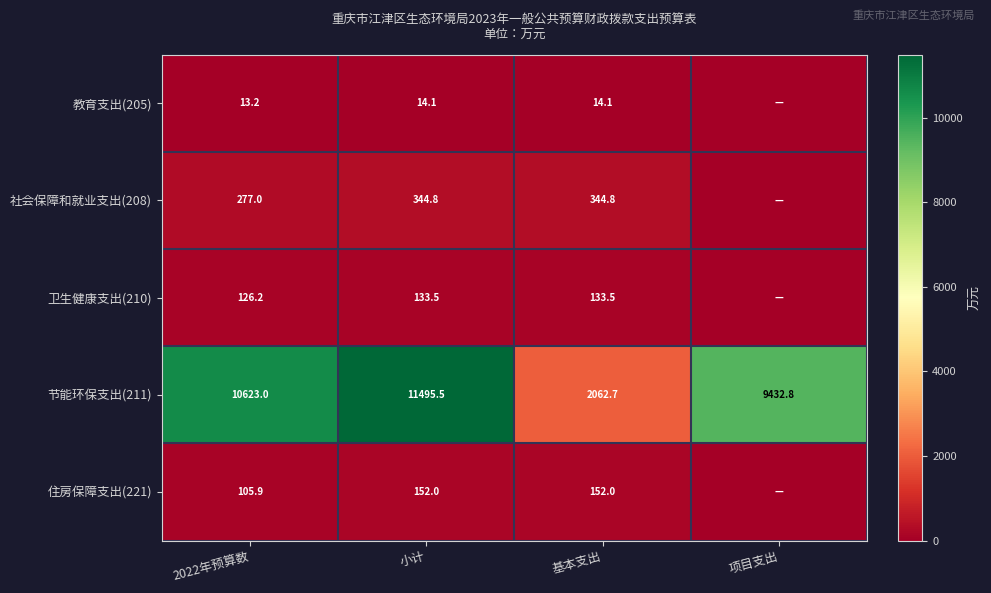

At 基本支出, list the series in order from smallest to largest.

教育支出(205), 卫生健康支出(210), 住房保障支出(221), 社会保障和就业支出(208), 节能环保支出(211)